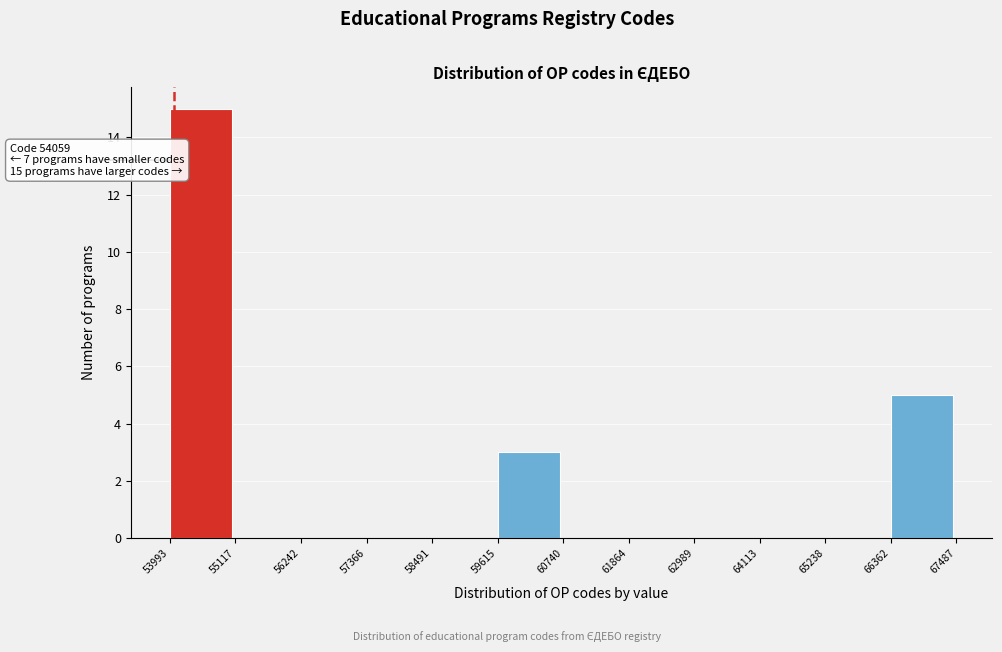

Which range on the x-axis has the tallest bar?

53993 to 55117